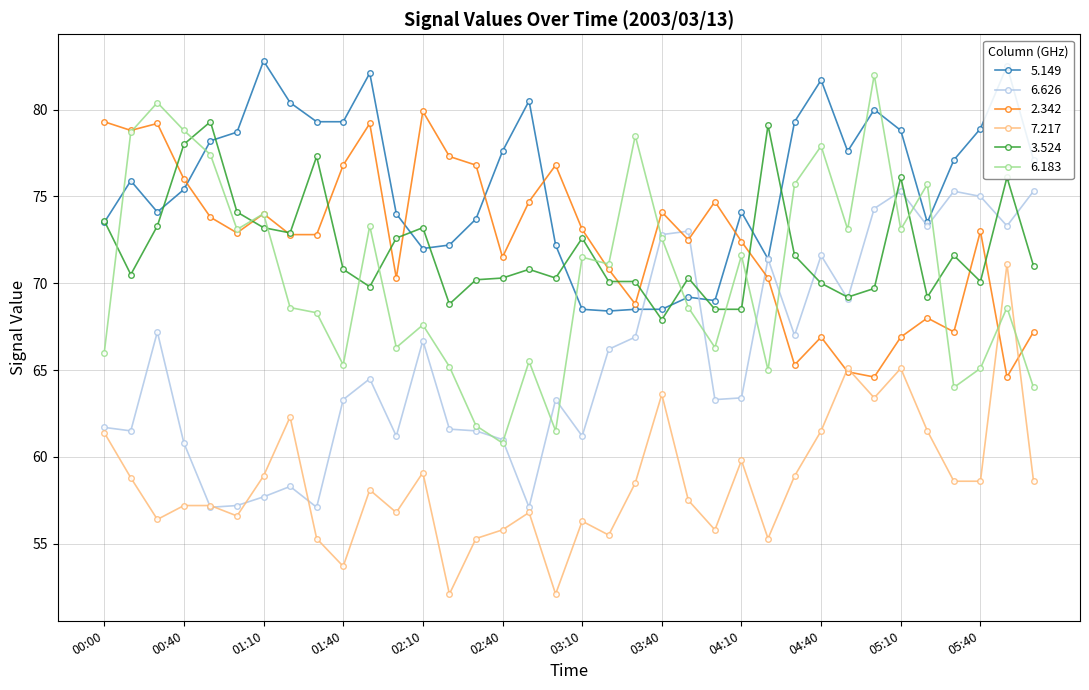

True or false: 7.217 has more than 0 interior local peaks.

True